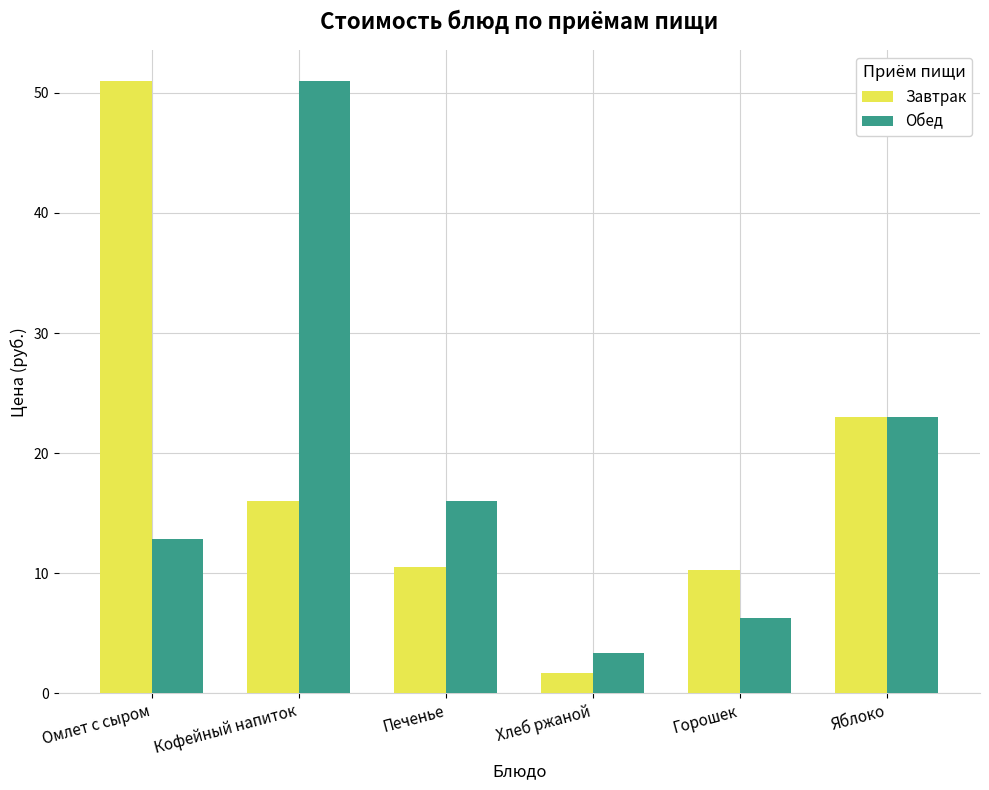

The value of Обед at Печенье is 25.5. True or false?

False